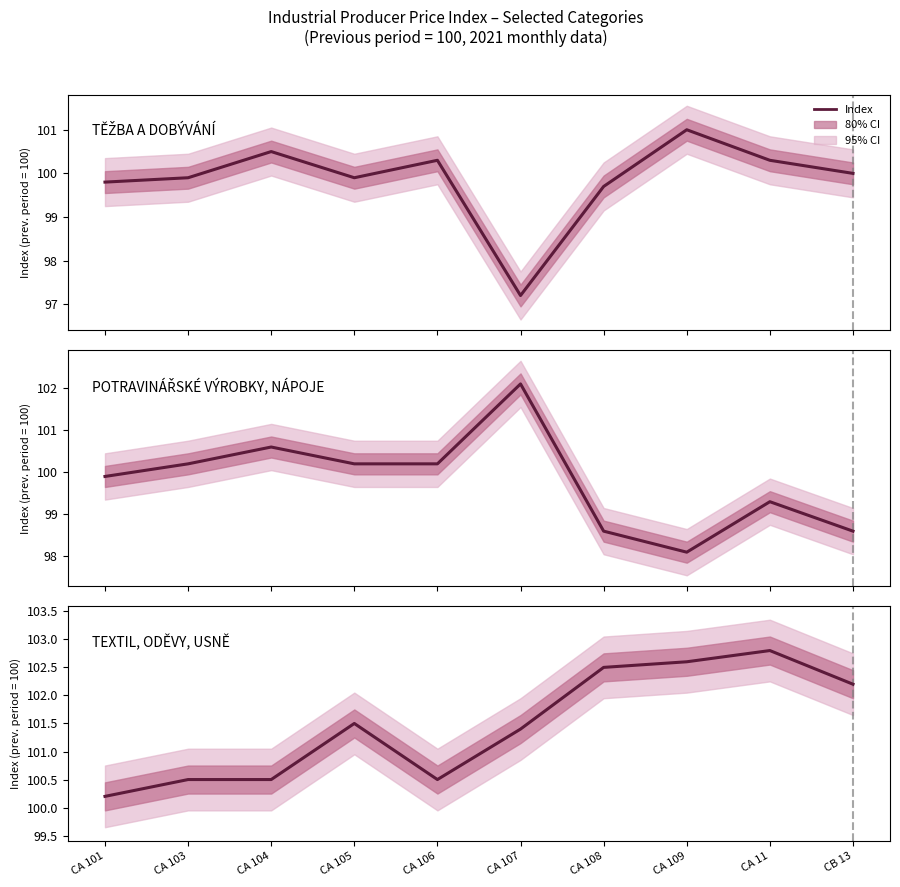

At which category is the sum across all series the highest?

CA 11